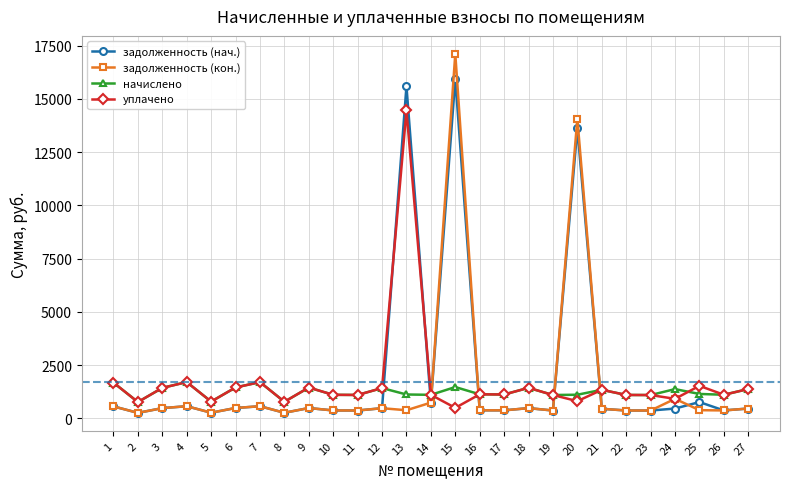

Is the value of задолженность (кон.) at 13 greater than the value of уплачено at 27?

No